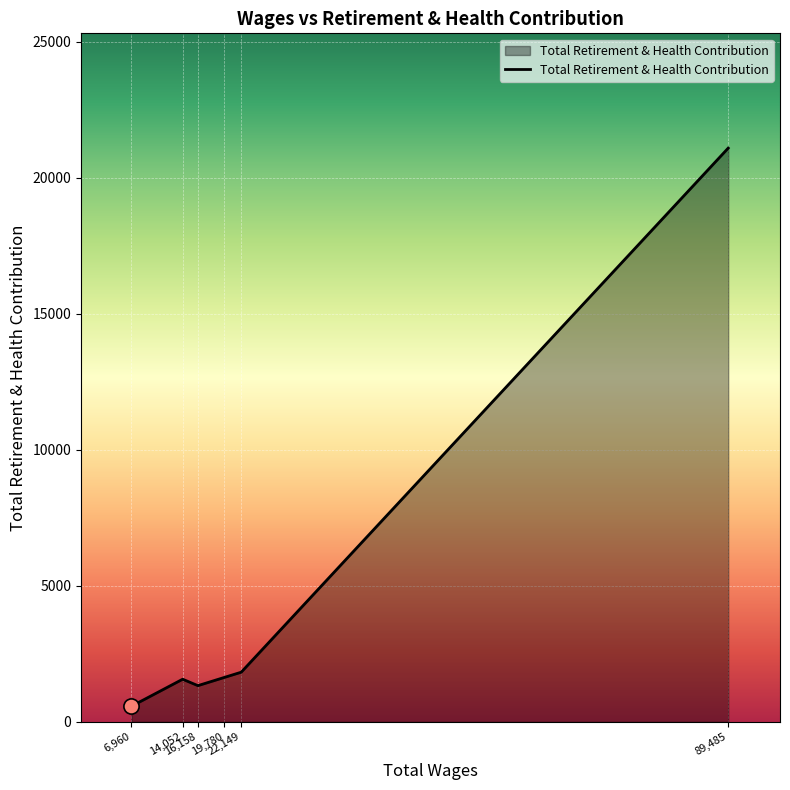

What is the greatest value displayed?

21091